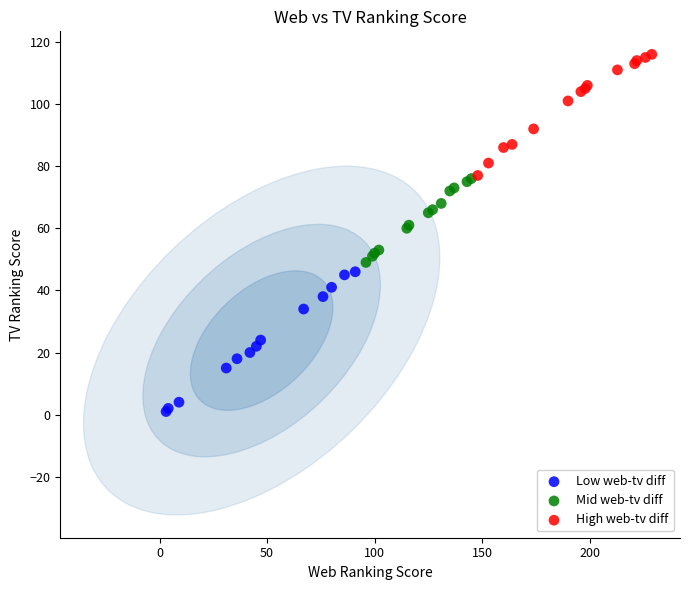

Which series reaches the maximum Y coordinate?

High web-tv diff